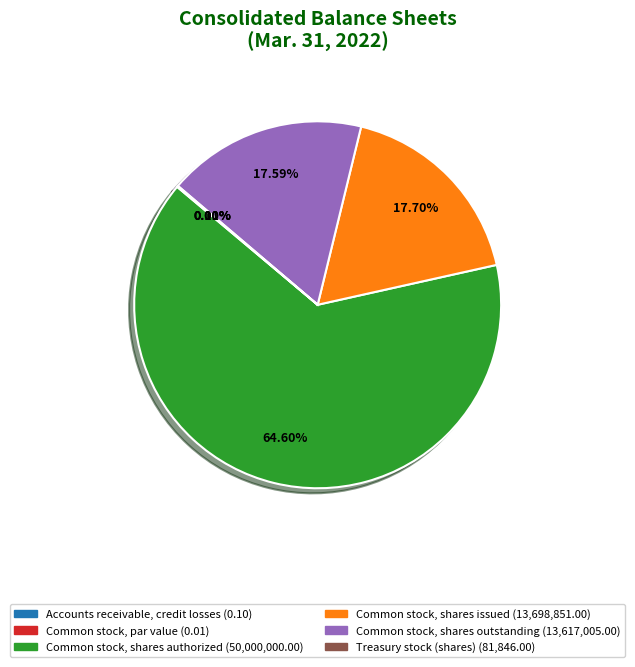

To the nearest percent, what is the difference between the largest and smallest slice percentages?

65%